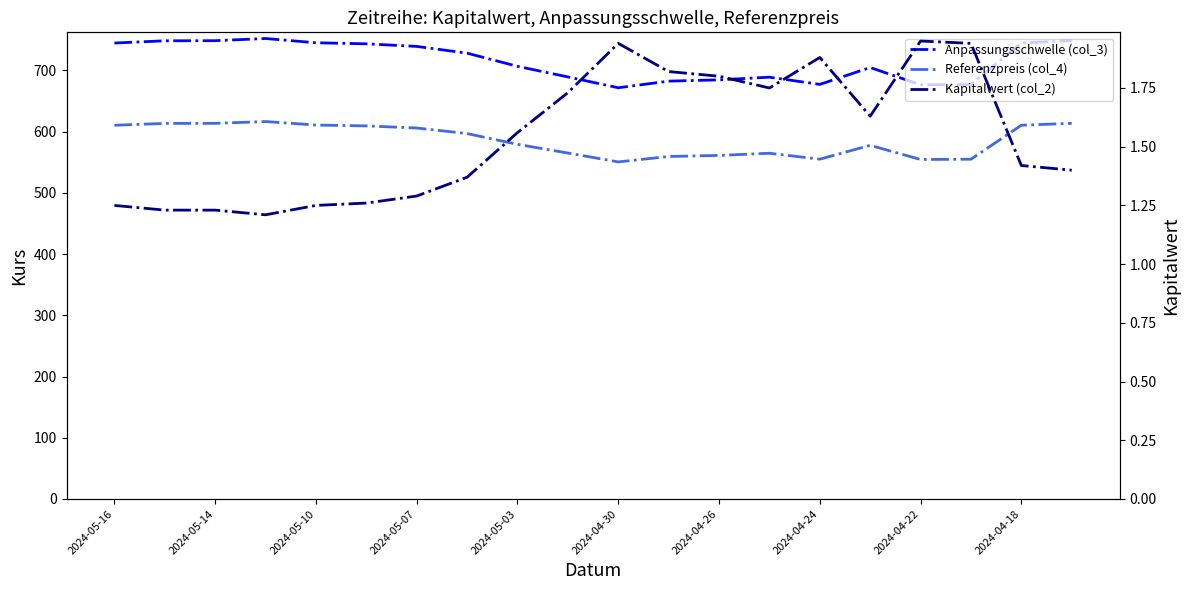

True or false: Anpassungsschwelle (col_3) and Kapitalwert (col_2) cross at least once.

False